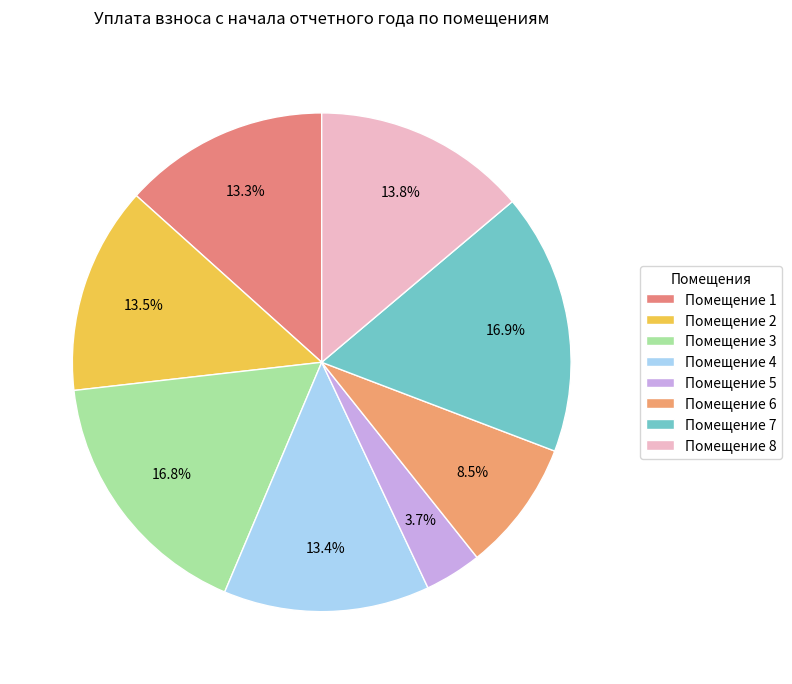

How many slices are in this pie chart?

8